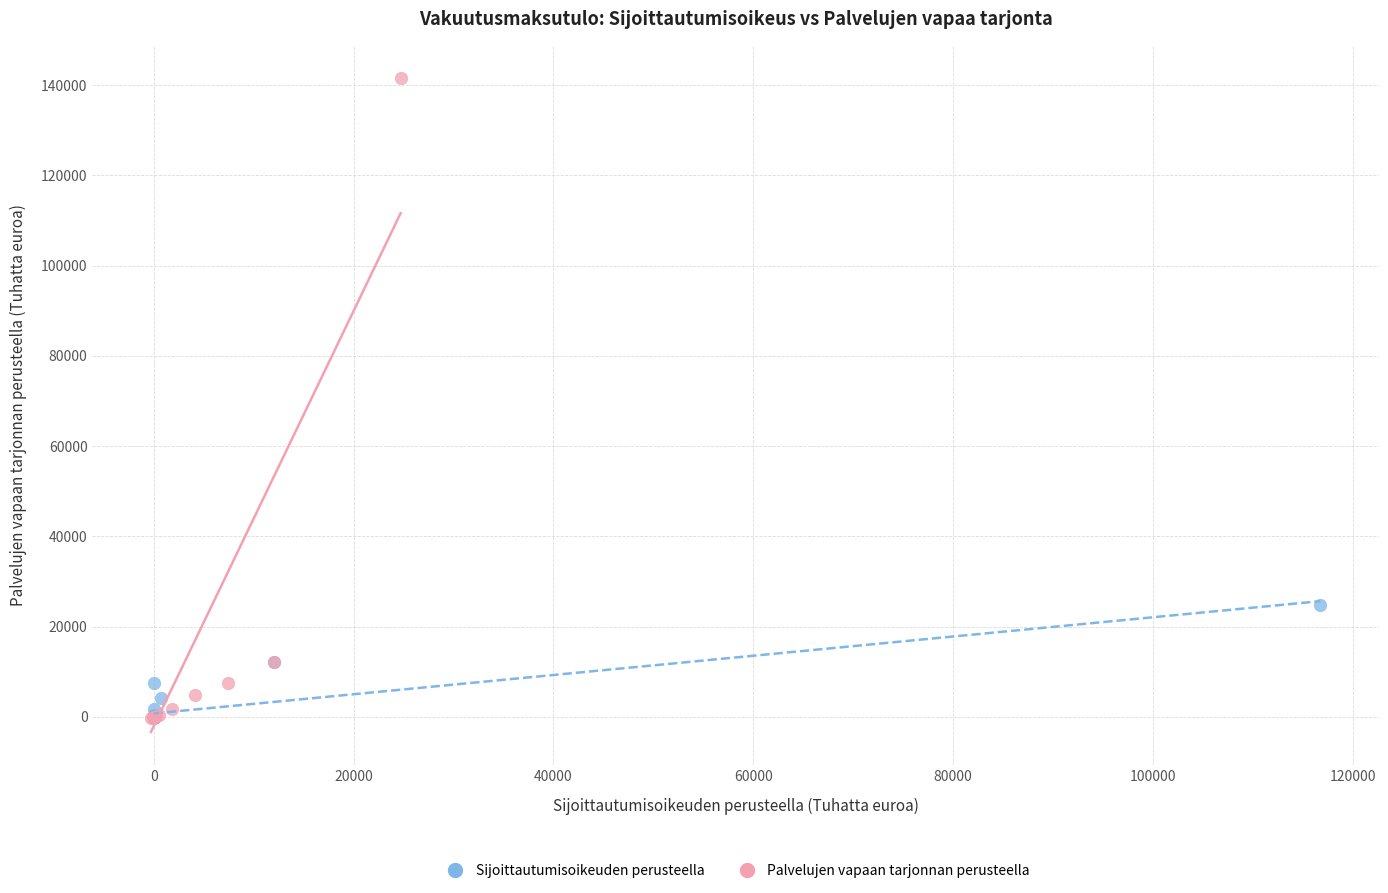

Which series reaches the maximum Y coordinate?

Palvelujen vapaan tarjonnan perusteella